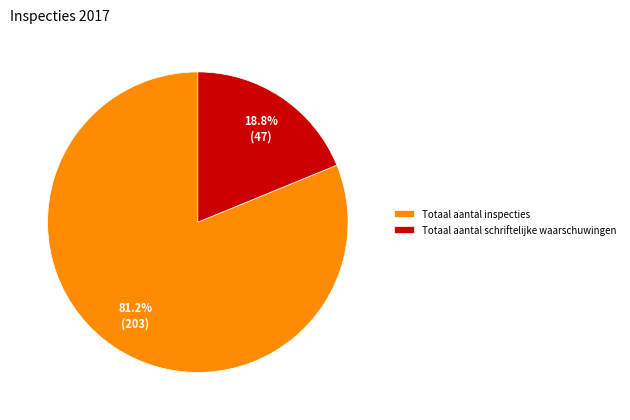

What is the smallest slice in the pie chart?

Totaal aantal schriftelijke waarschuwingen